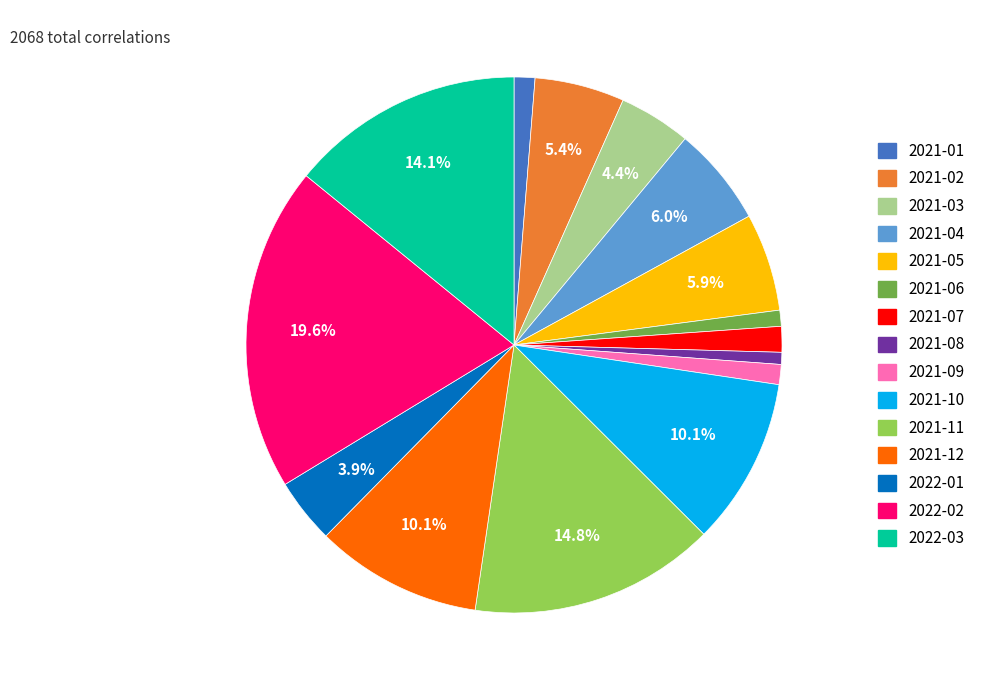

Combined, do 2021-05 and 2021-06 account for over 50%?

No